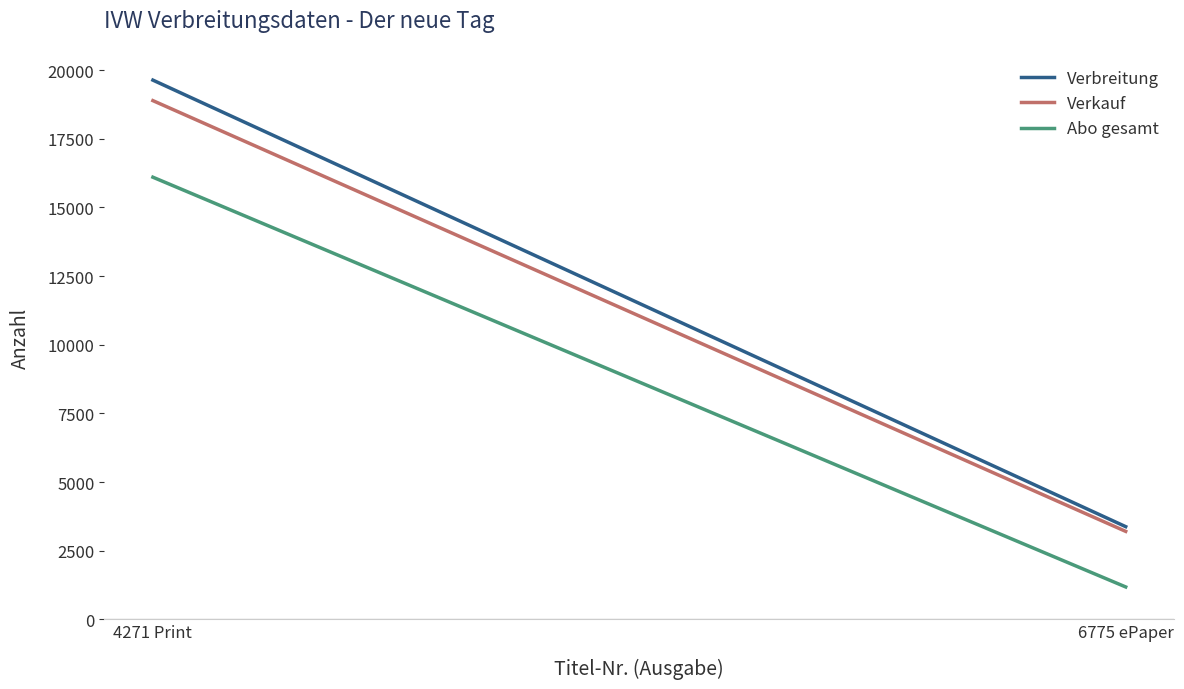

What is the difference between the highest and lowest values at 6775 ePaper?

2196